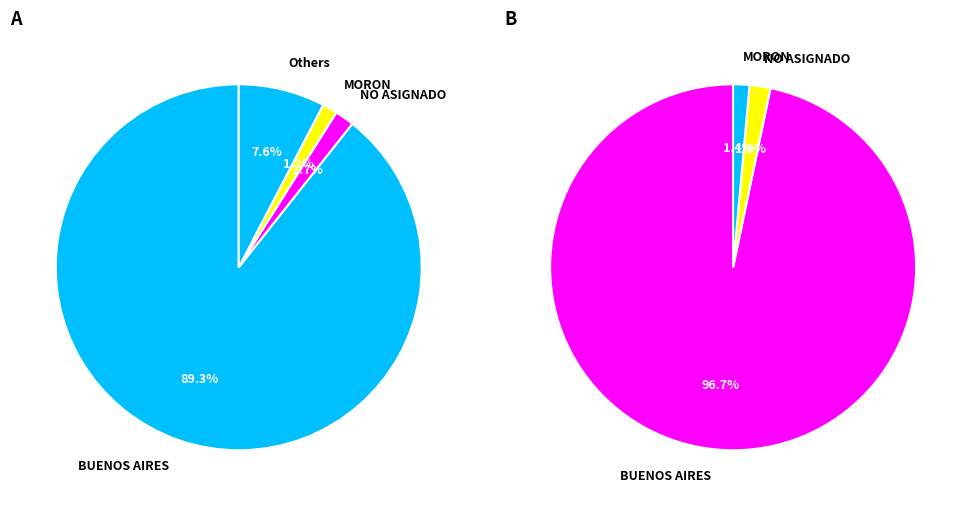

What is the change in value from BUENOS AIRES to MORON?

-4030544